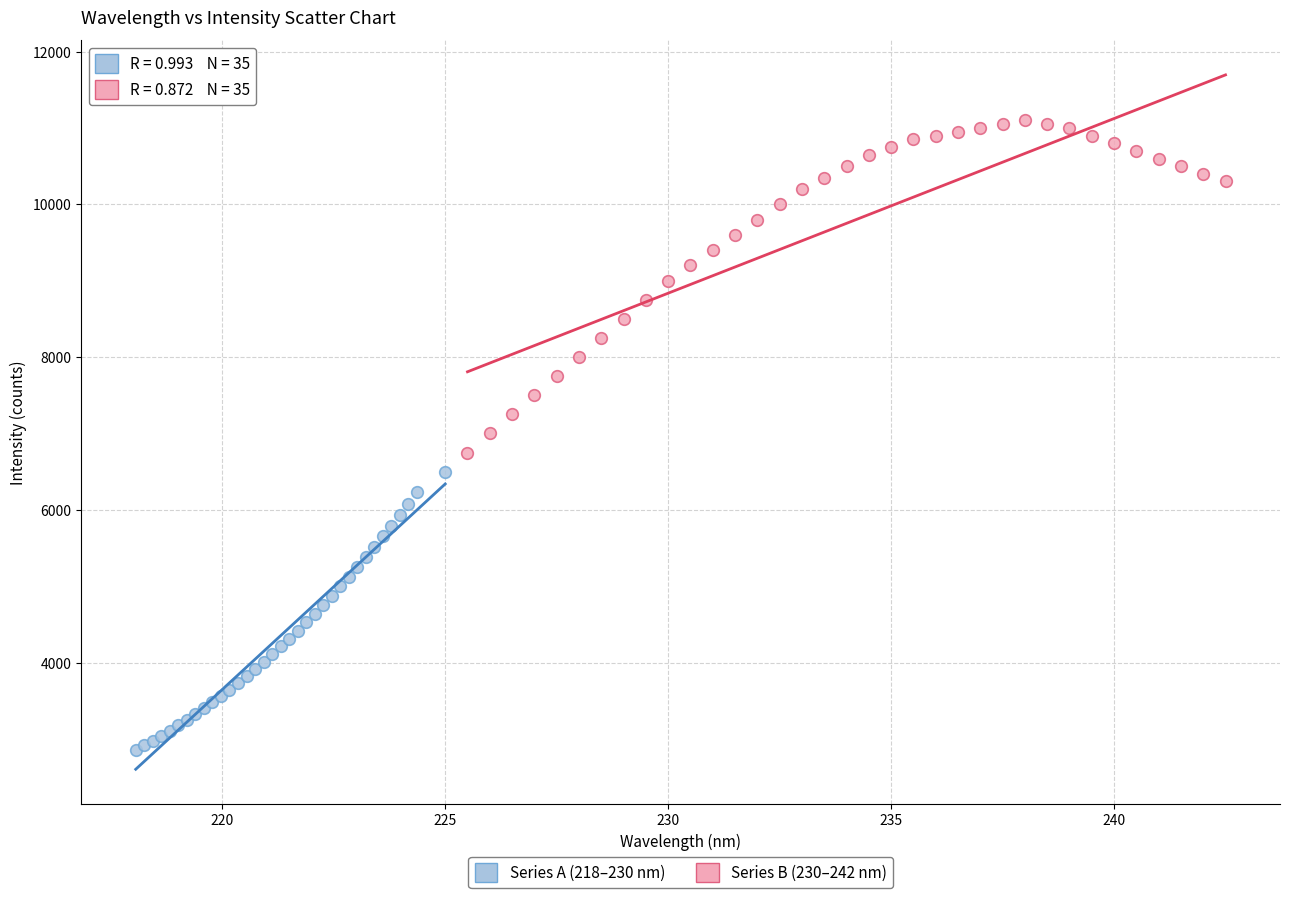

Which series reaches the minimum Y coordinate?

Series A (218–230 nm)